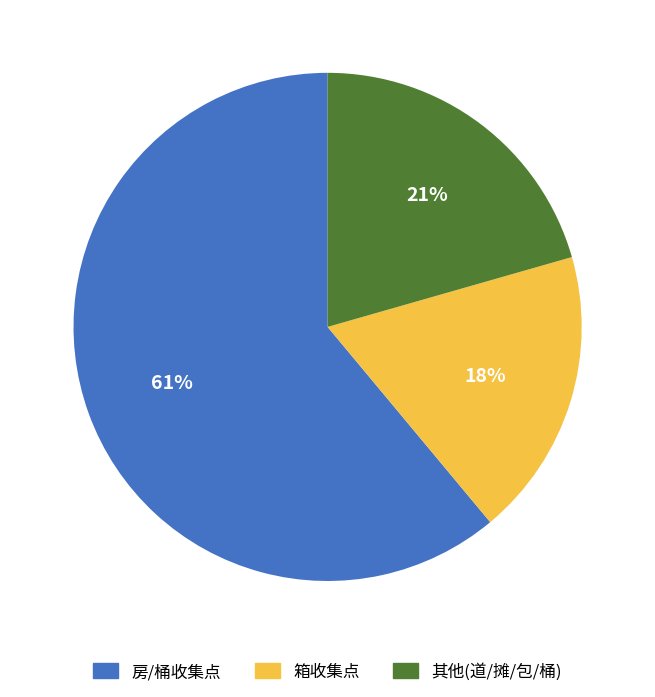

Is there a majority slice in this chart?

Yes